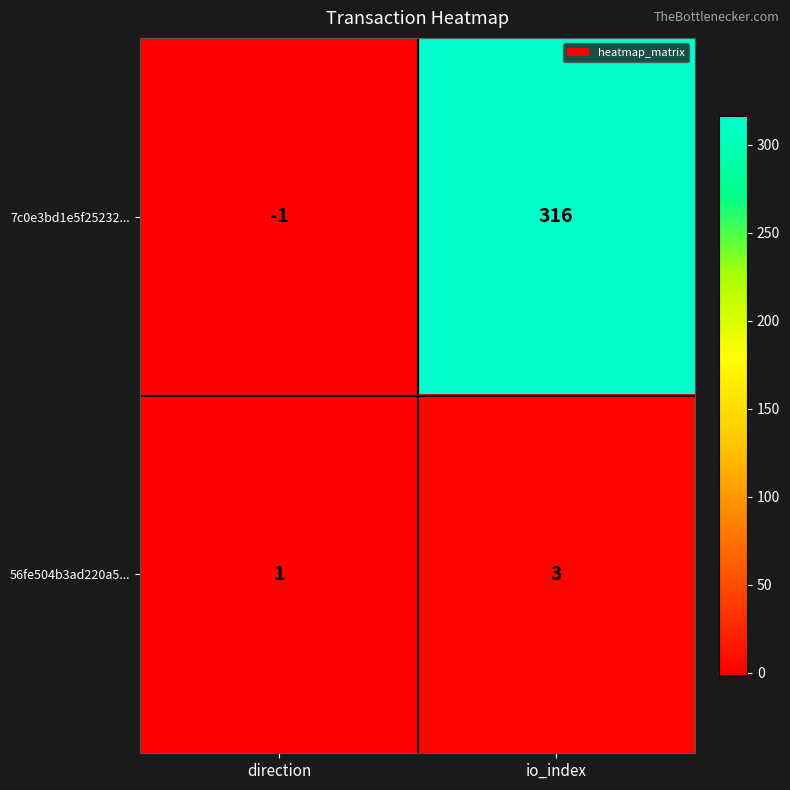

How many data points in 7c0e3bd1e5f25232... are less than 316?

1